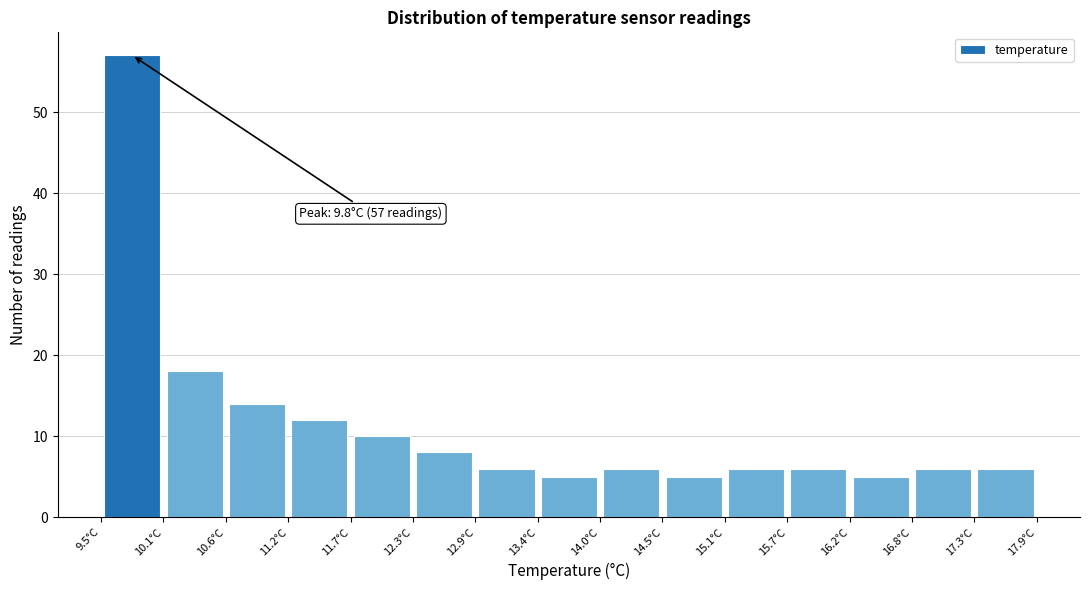

Over which range of the x-axis is the bar tallest?

9.50 to 10.06